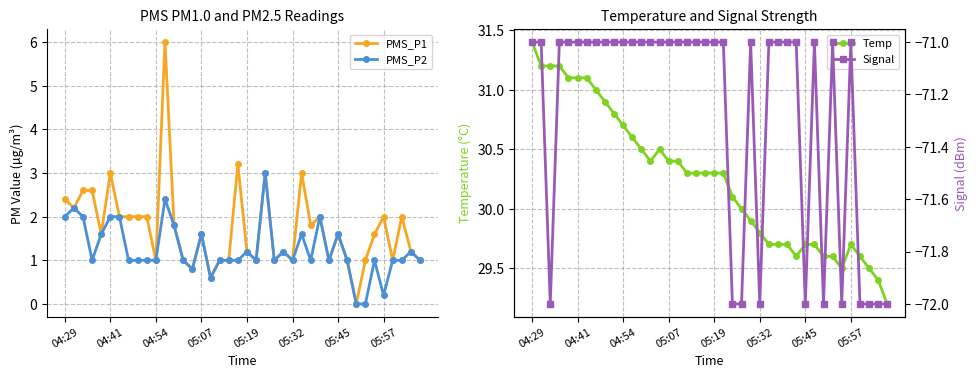

What is the highest value of the PMS_P2 series?

3.0